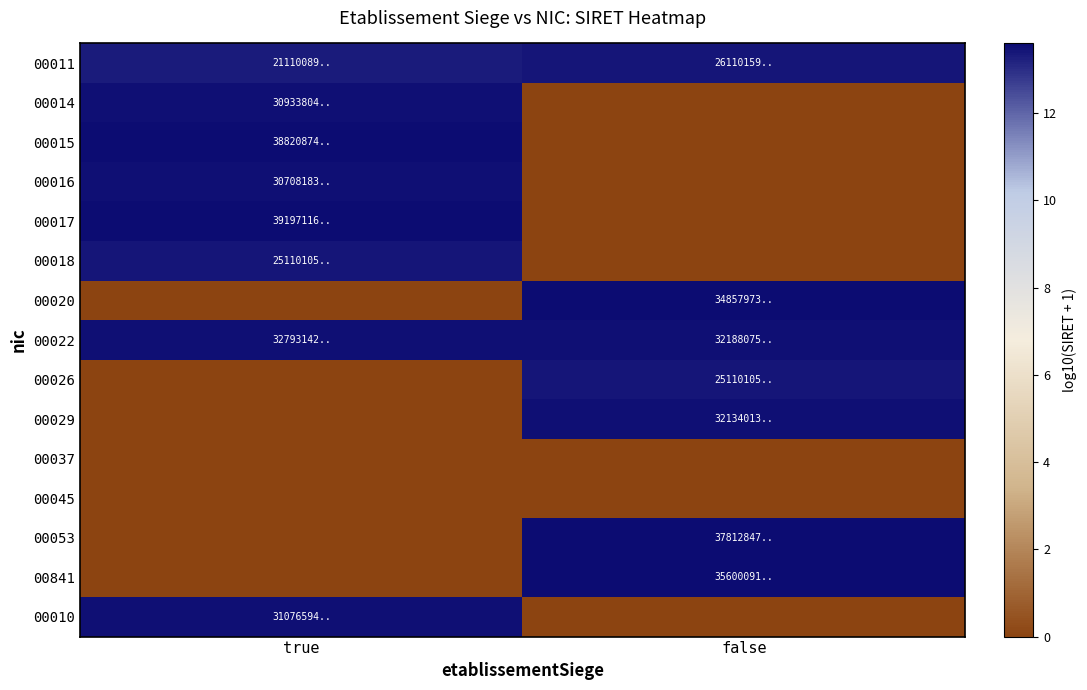

List the series in order of their peak value, lowest first.

00037, 00045, 00018, 00026, 00011, 00016, 00014, 00010, 00029, 00022, 00020, 00841, 00053, 00015, 00017